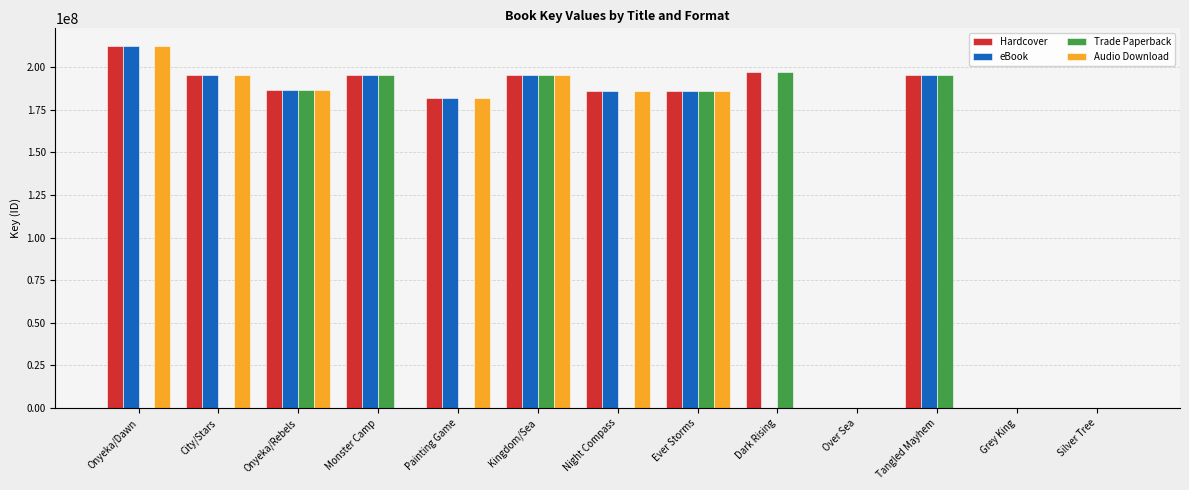

What position from the right is Night Compass?

7